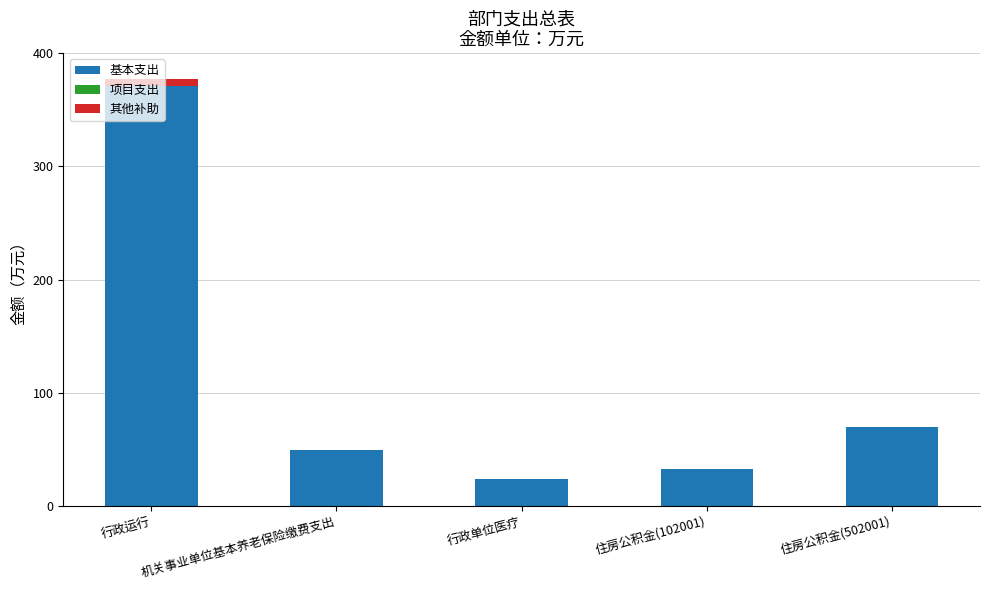

What is the maximum value for 基本支出?

370.6